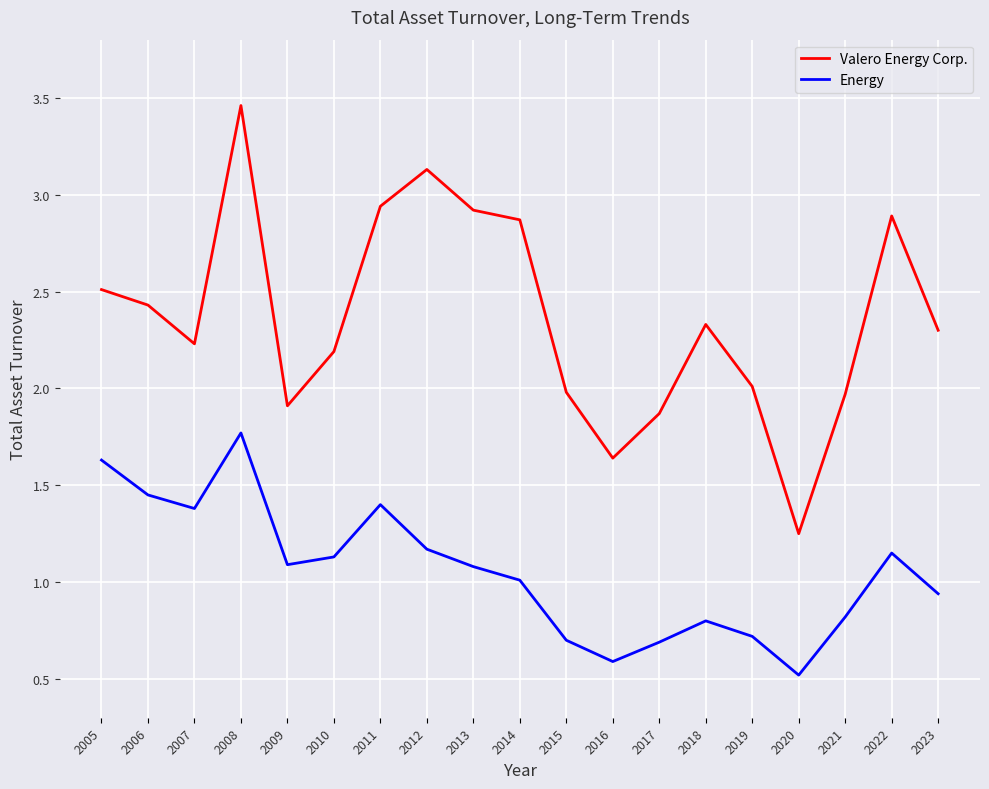

True or false: Energy has a value of 0.8 at 2021.

True